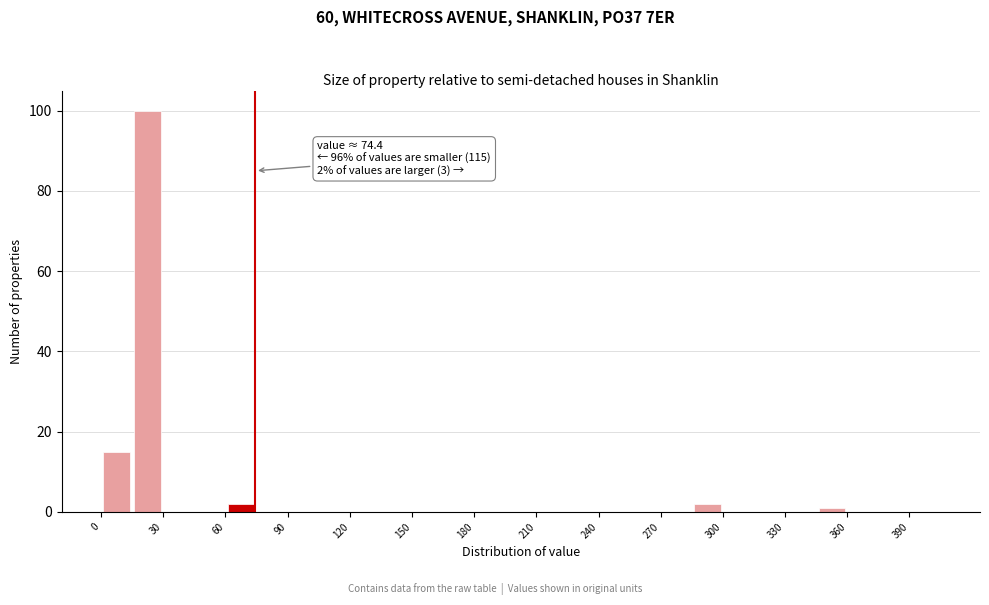

Around what value on the x-axis is the tallest bar? Give the approximate position of its centre, as read against the axis.

25